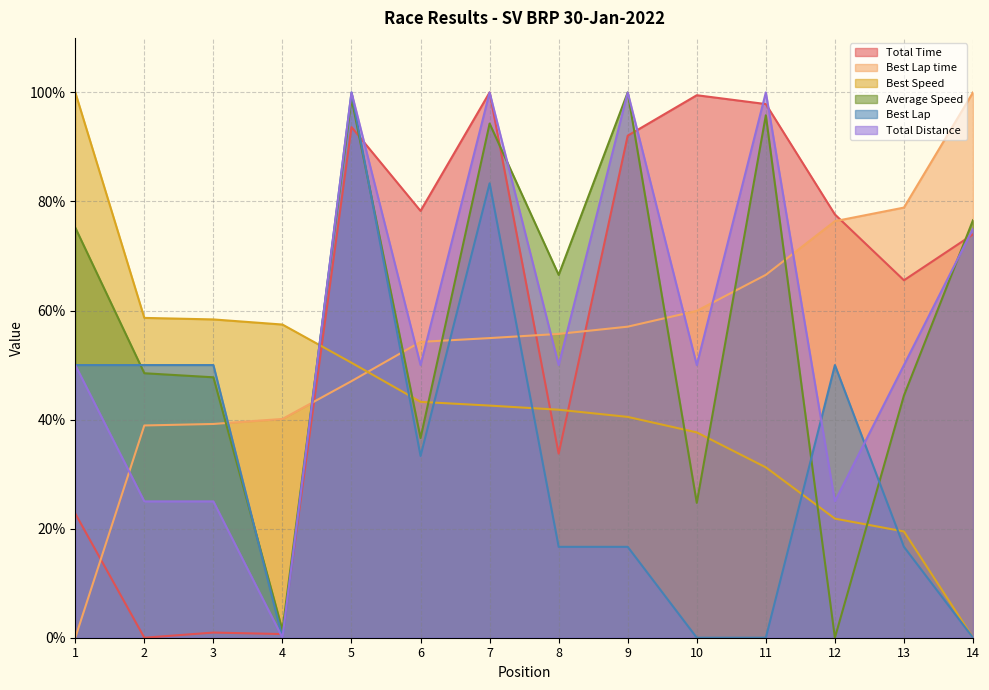

Between which two adjacent categories do Total Time and Best Speed first intersect?

4 and 5